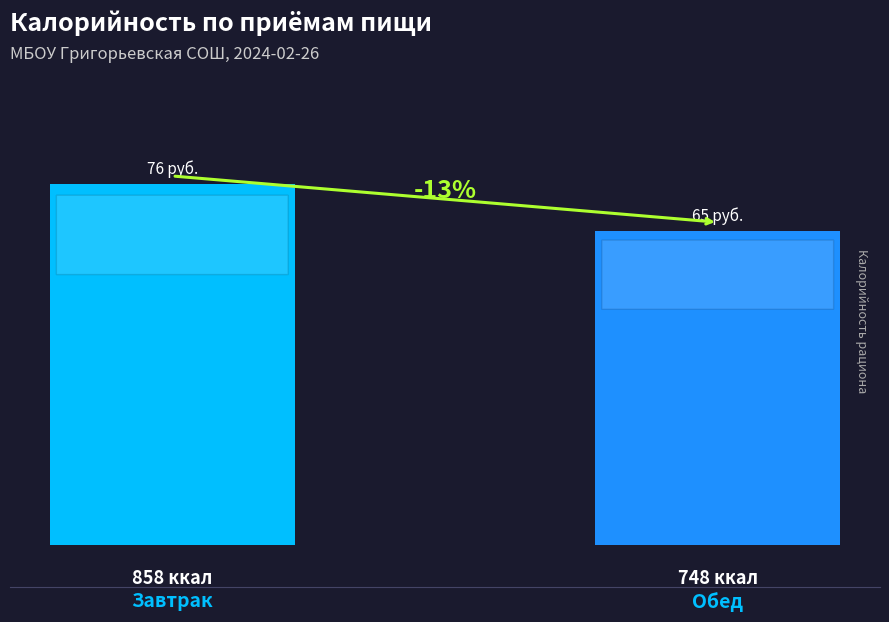

What is the value of the 1st bar from the left?

858